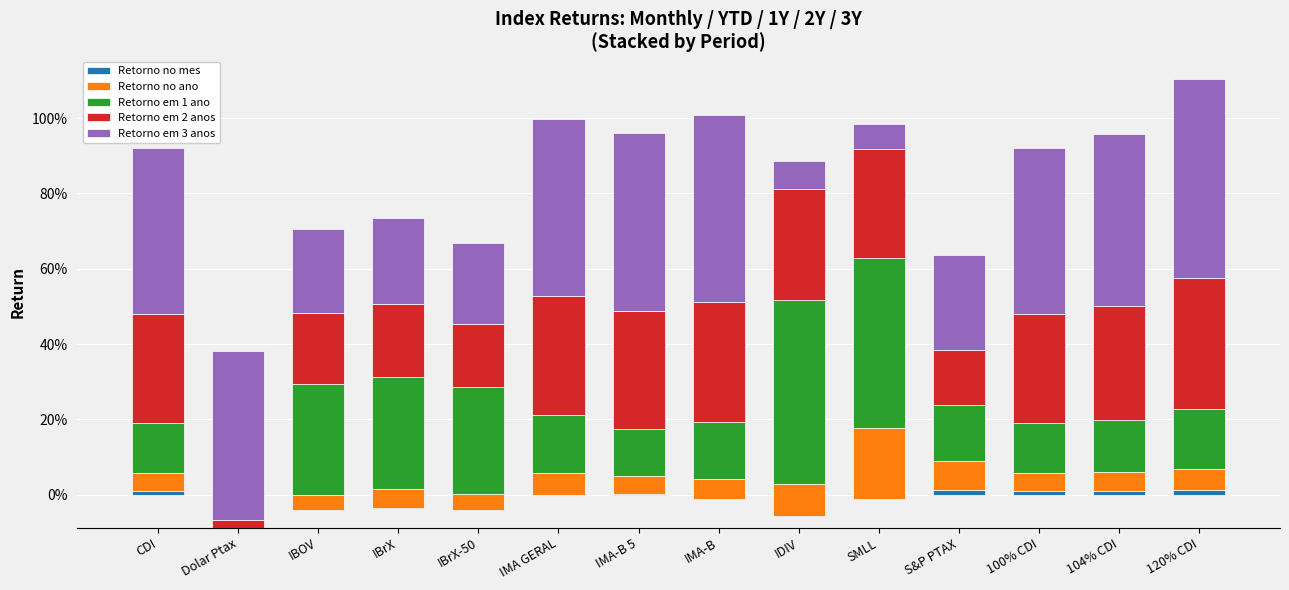

How many bars are there in total?

70